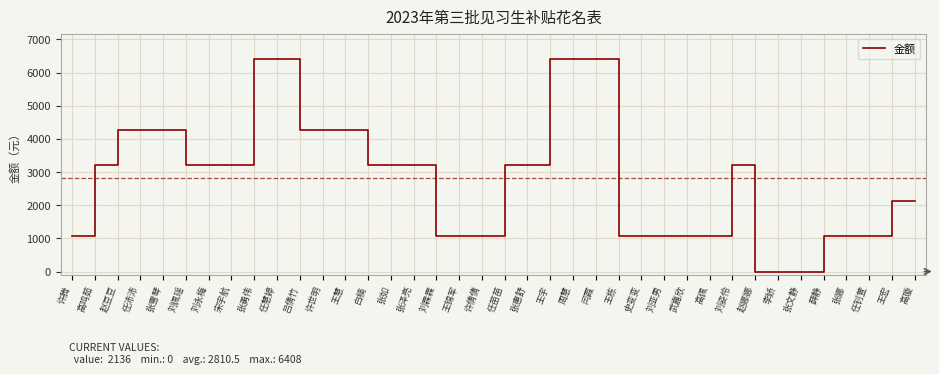

What is the difference between the maximum and minimum values?

6408